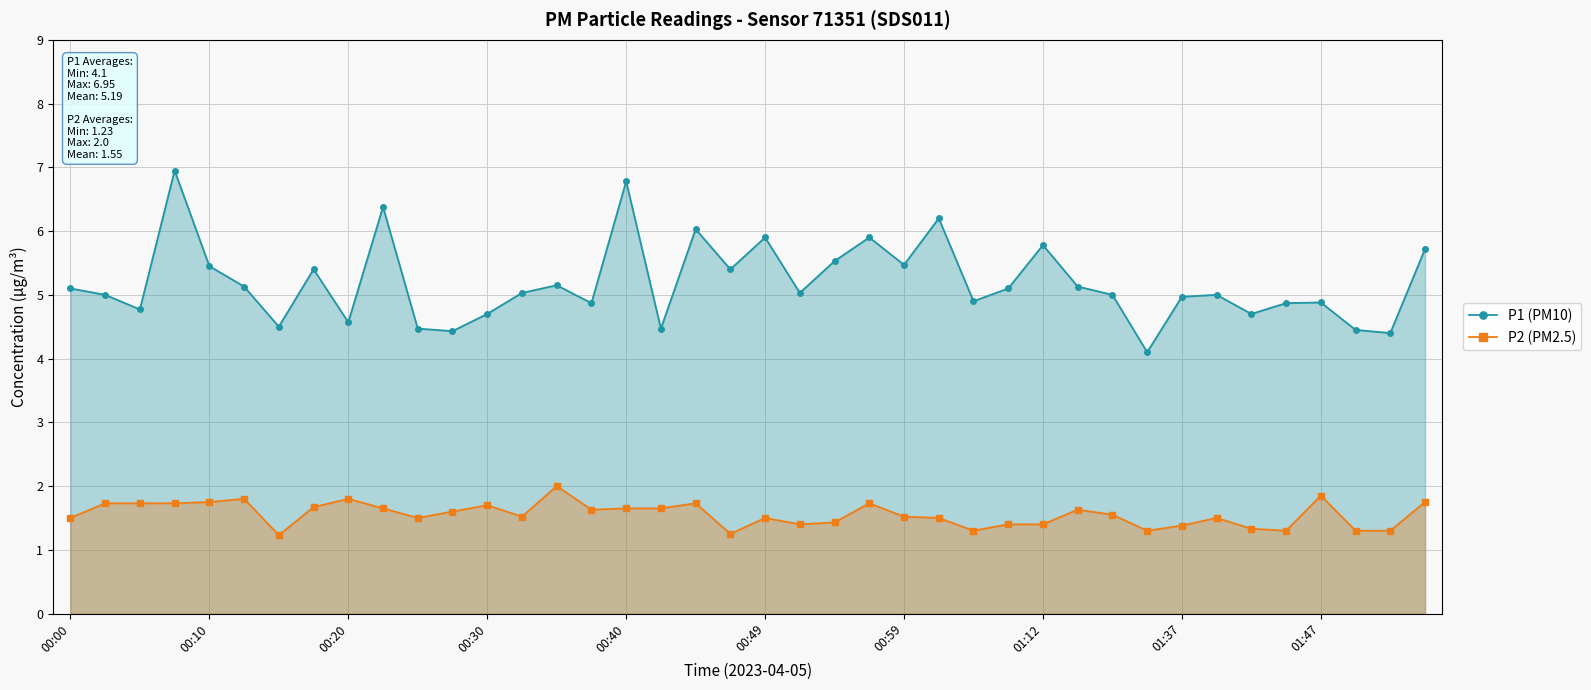

Which has a higher value, 35 or 10?

35